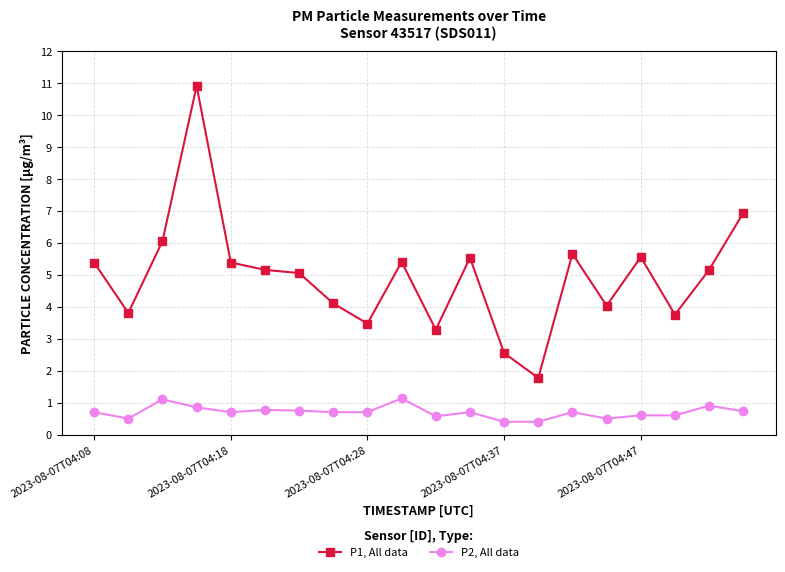

What is the value of the P1, All data point at the 16th from the left?

4.0